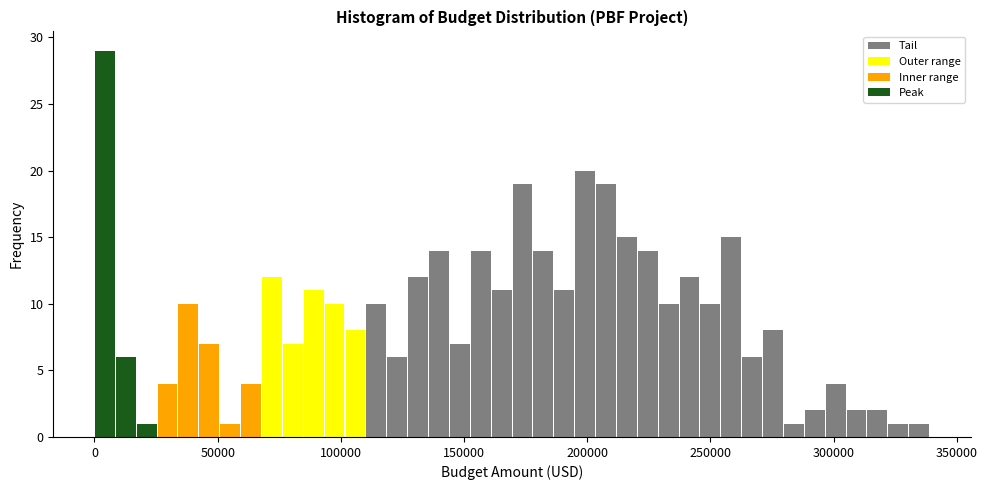

Read against the x-axis, roughly where is the centre of the tallest bar?

5000